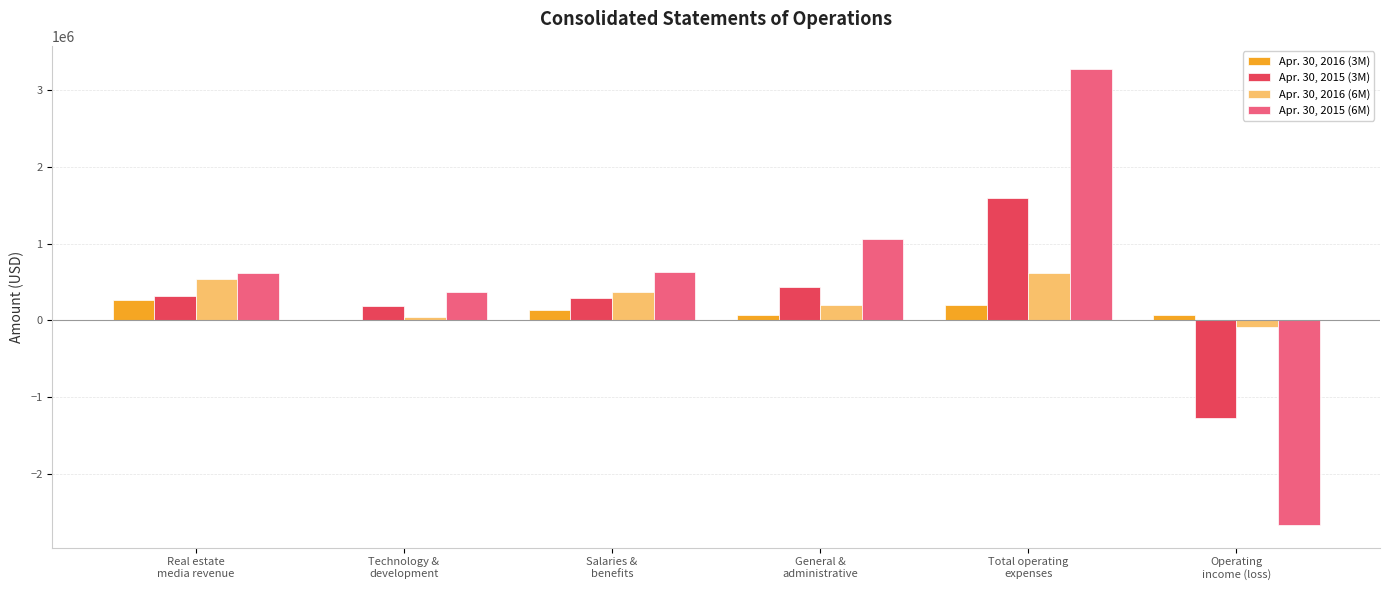

What is the maximum value shown in the chart?

3282161